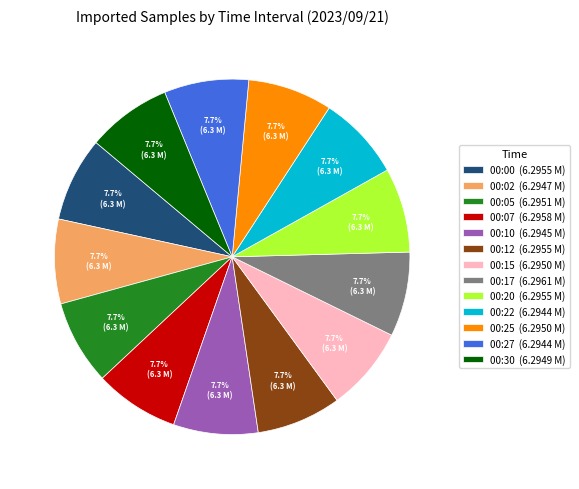

Do 00:10 and 00:15 together represent more than half of the pie?

No